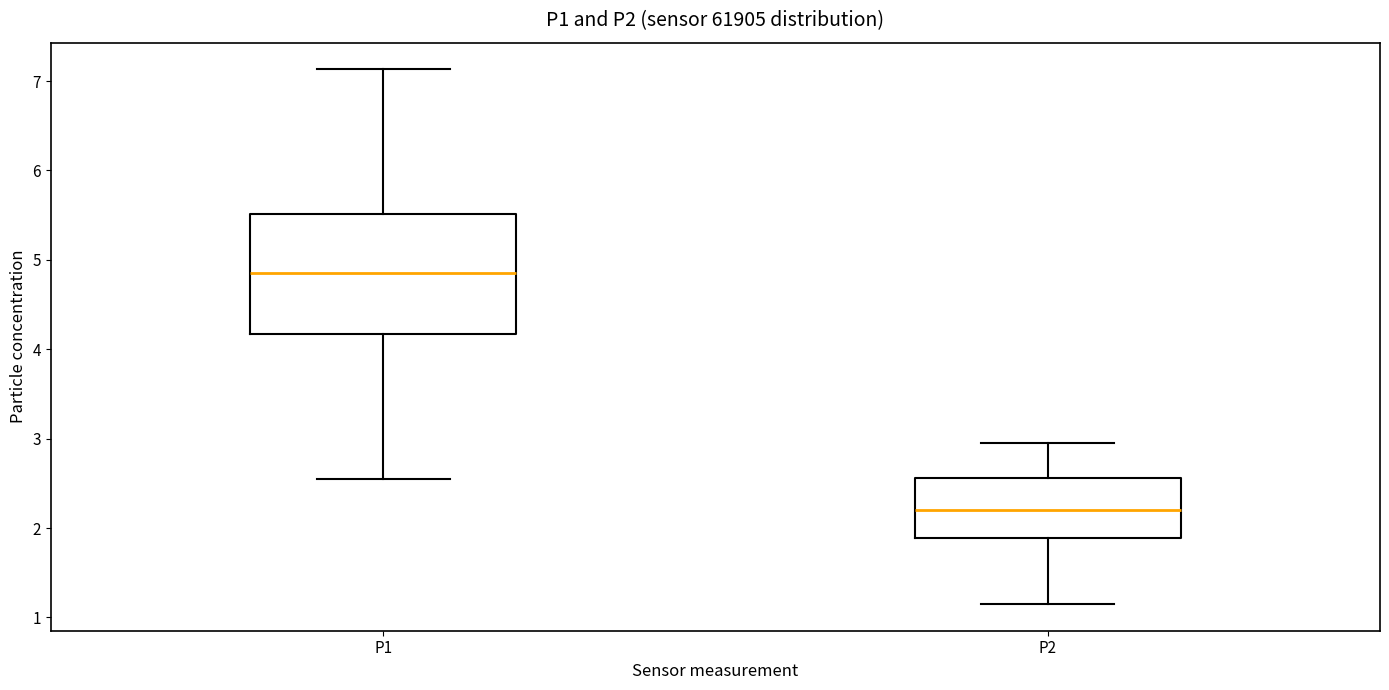

Where is the upper edge of the box for P2 on the y-axis? The values are not printed on the chart, so give them approximately, as read against the axis.

2.6